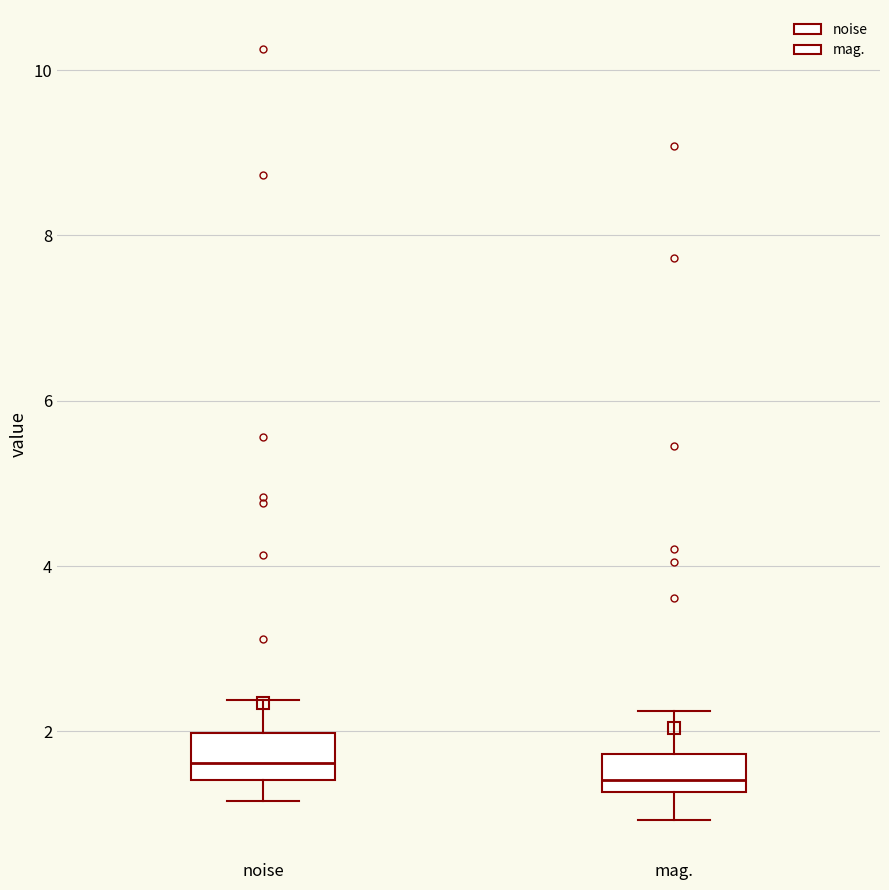

Where is the upper edge of the box for noise on the y-axis? The values are not printed on the chart, so give them approximately, as read against the axis.

2.0